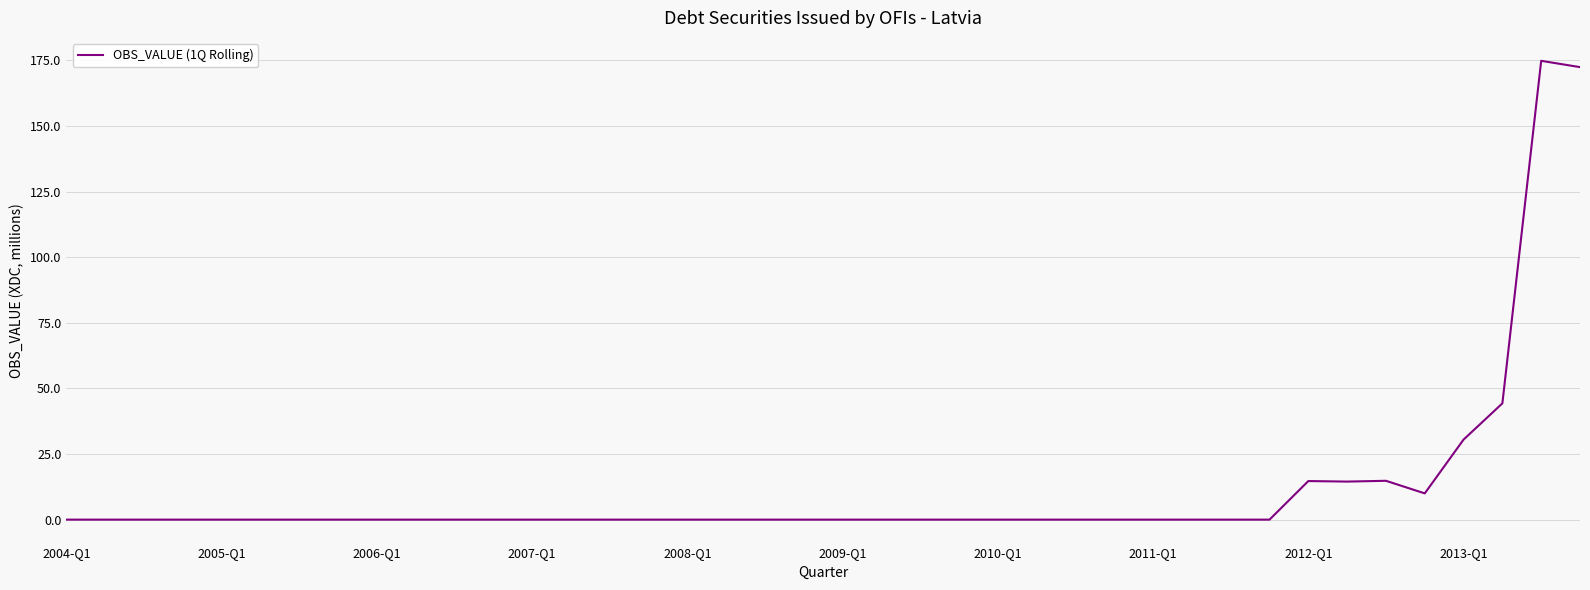

Is this an area chart (filled region under the line)?

No